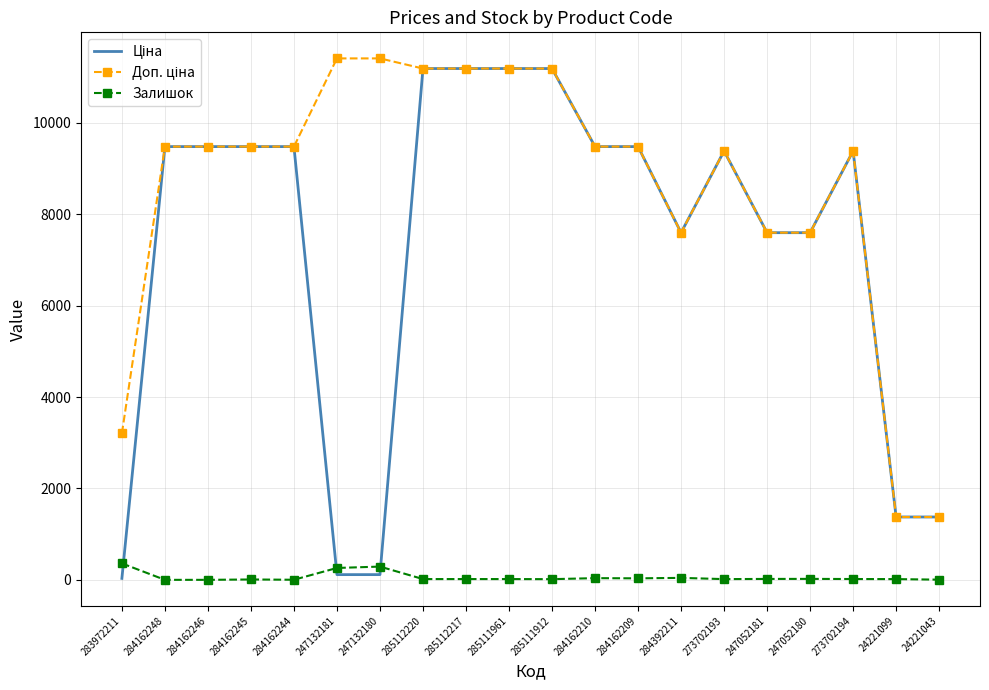

What is the spread (max minus min) of values at 284162246?

9480.1